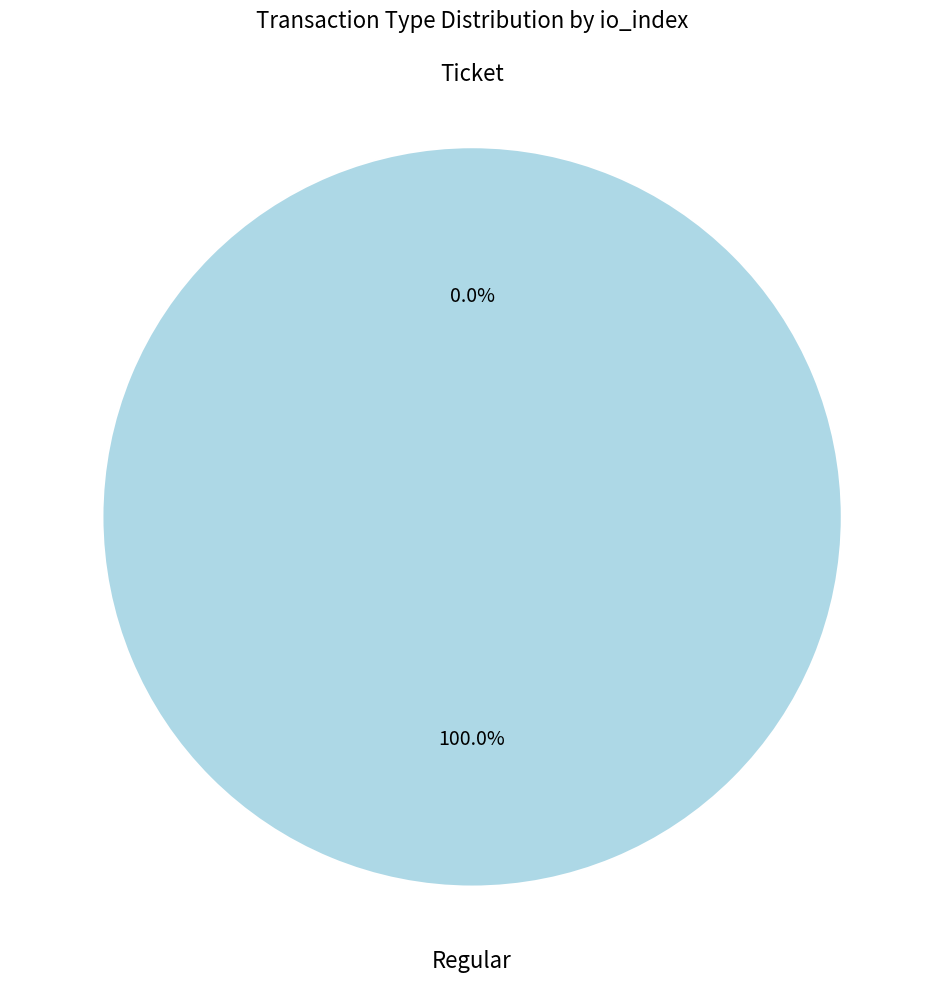

Rank the categories by value from lowest to highest.

Ticket, Regular